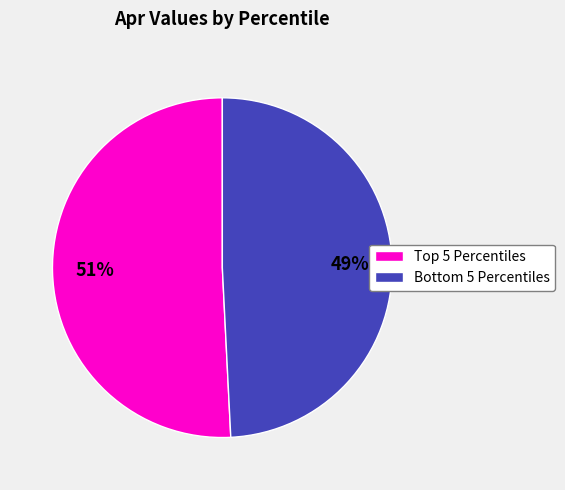

Which slice is the largest?

Top 5 Percentiles